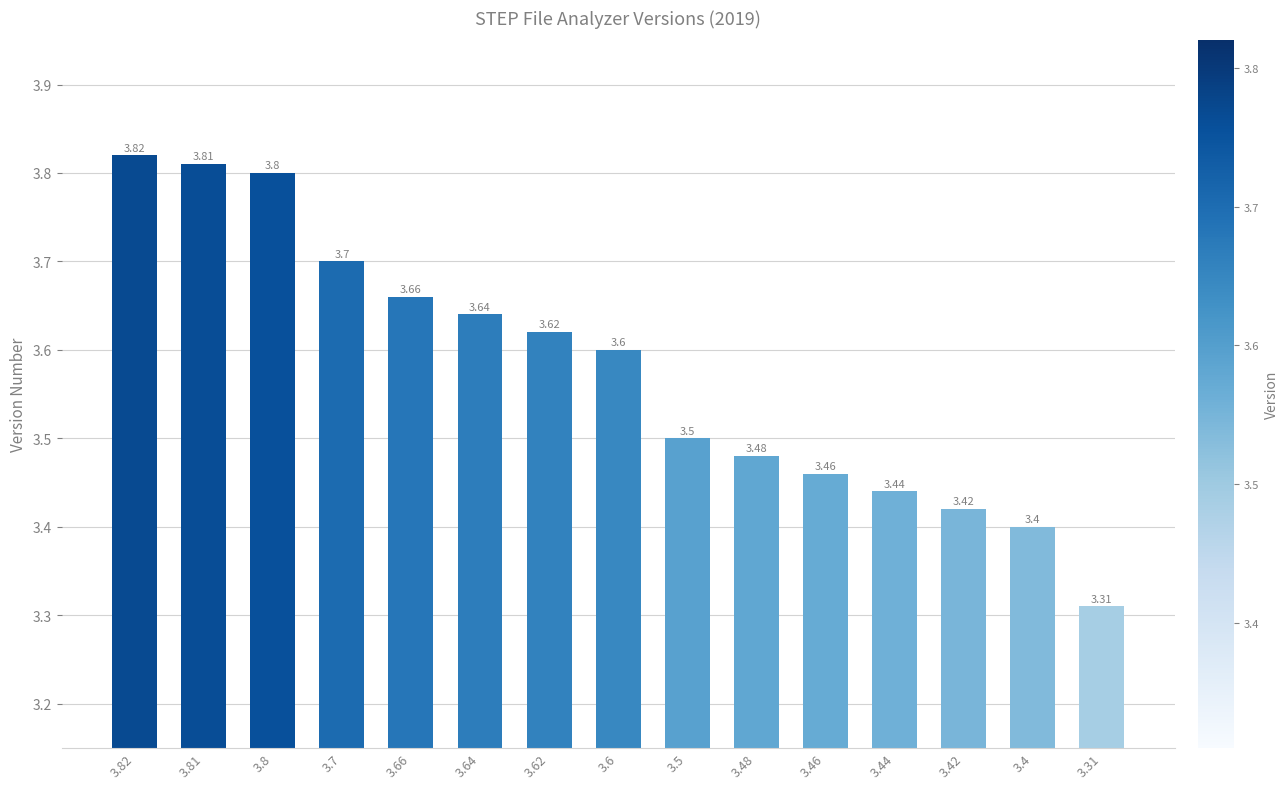

What is the approximate value at 3.46?

3.5